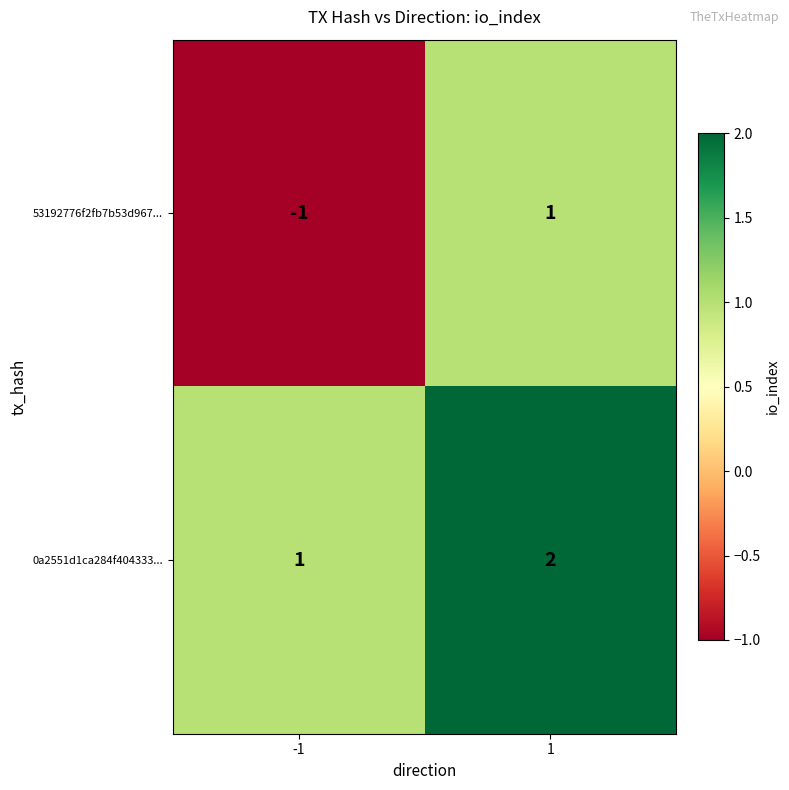

List the series in order of their peak value, highest first.

0a2551d1ca284f404333..., 53192776f2fb7b53d967...